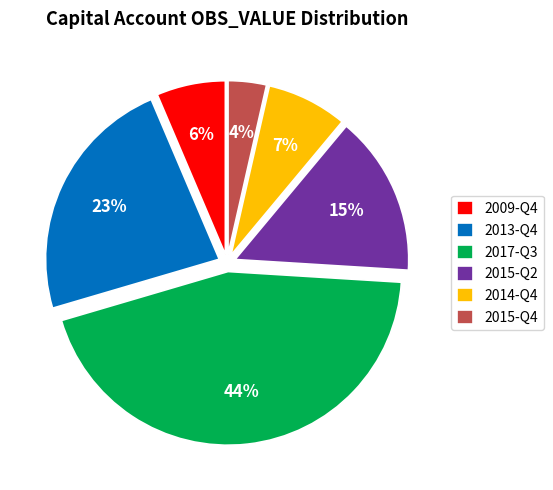

Do 2015-Q2 and 2013-Q4 together represent more than half of the pie?

No